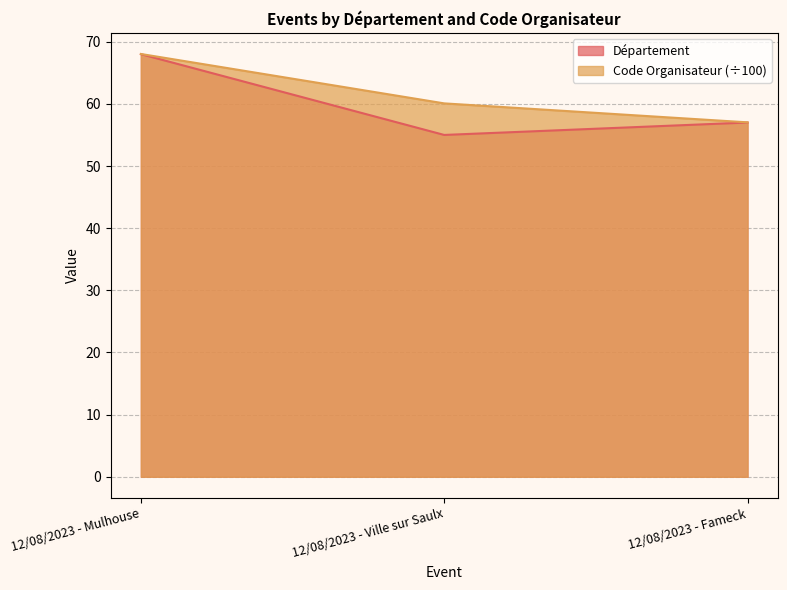

What position from the right is 12/08/2023 - Ville sur Saulx?

2